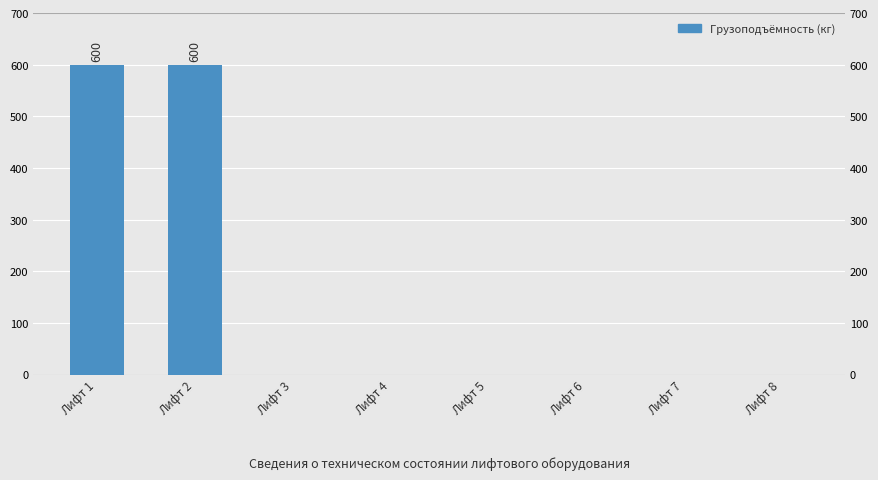

Reading left to right, transcribe all the data shown in this chart.

600	600	0	0	0	0	0	0